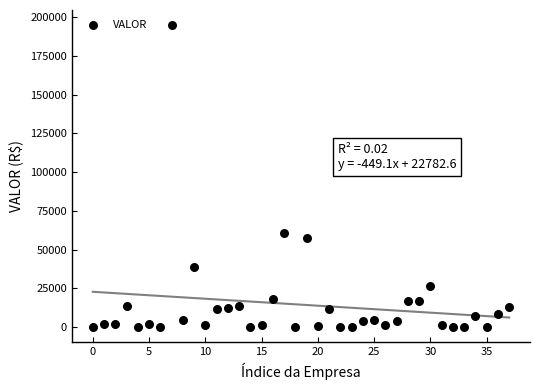

What Y value in the scatter plot is closest to 97468?

60672.5